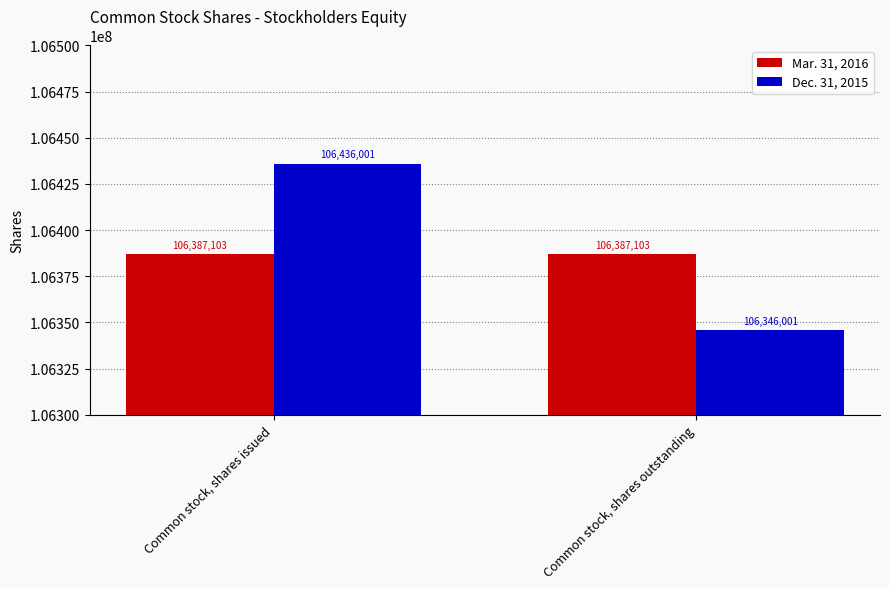

The Dec. 31, 2015 series shows 164606012 at Common stock, shares issued. True or false?

False